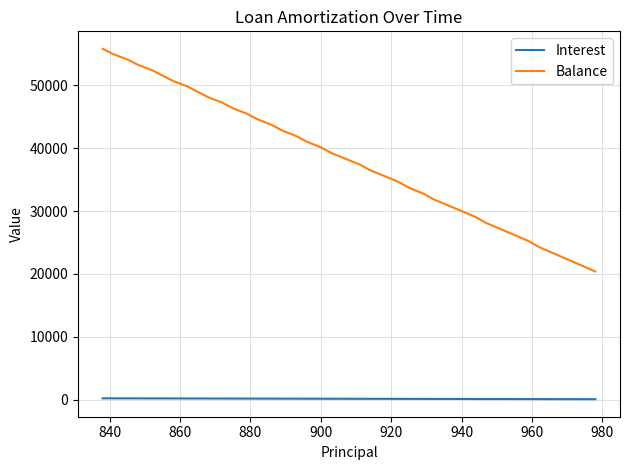

At how many categories does at least one series exceed 1721?

40